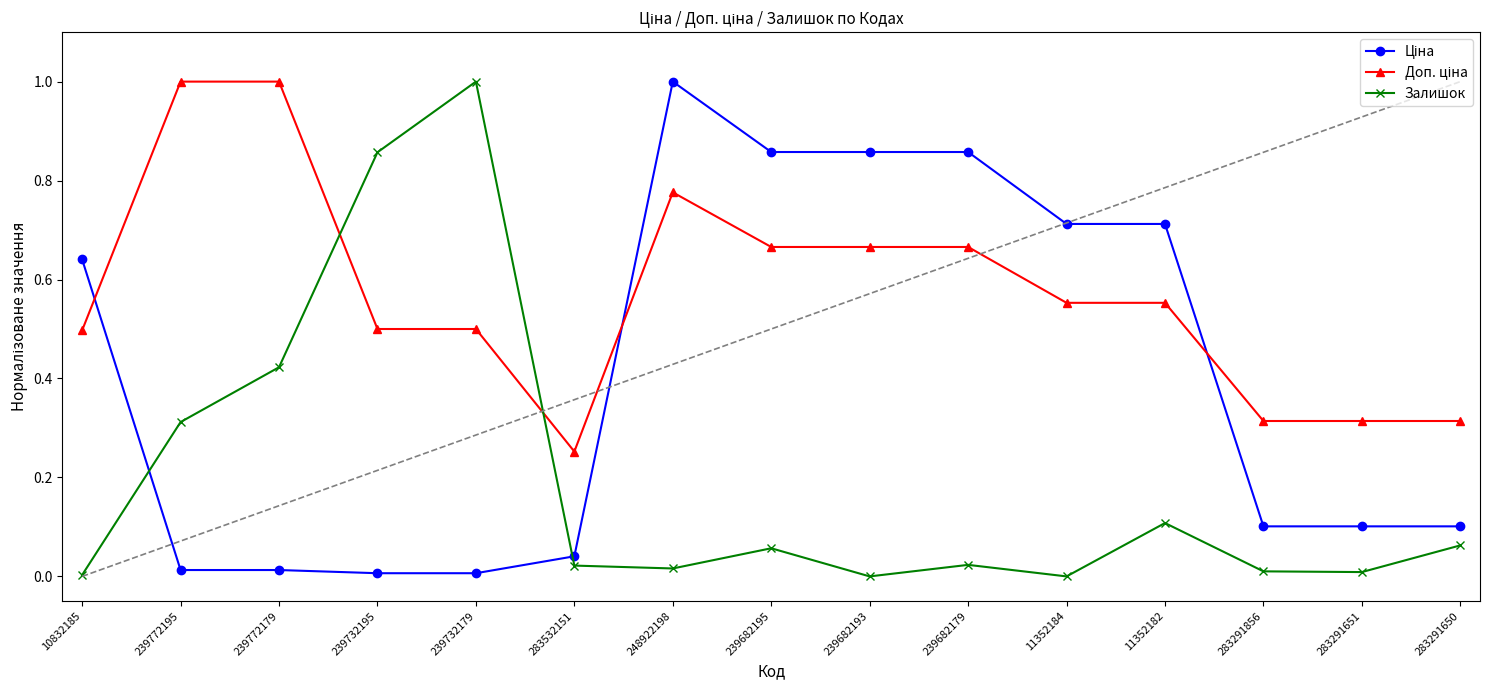

What is the difference between the maximum and minimum values in the Залишок series?

1.0